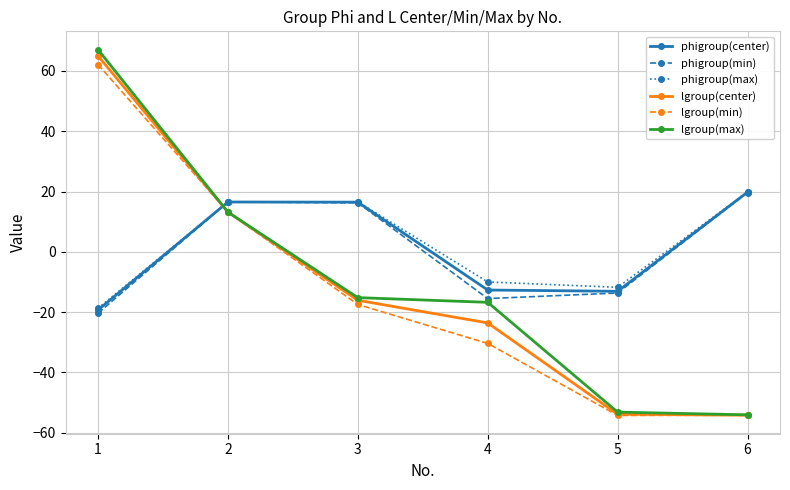

How many lines are shown in the chart?

6